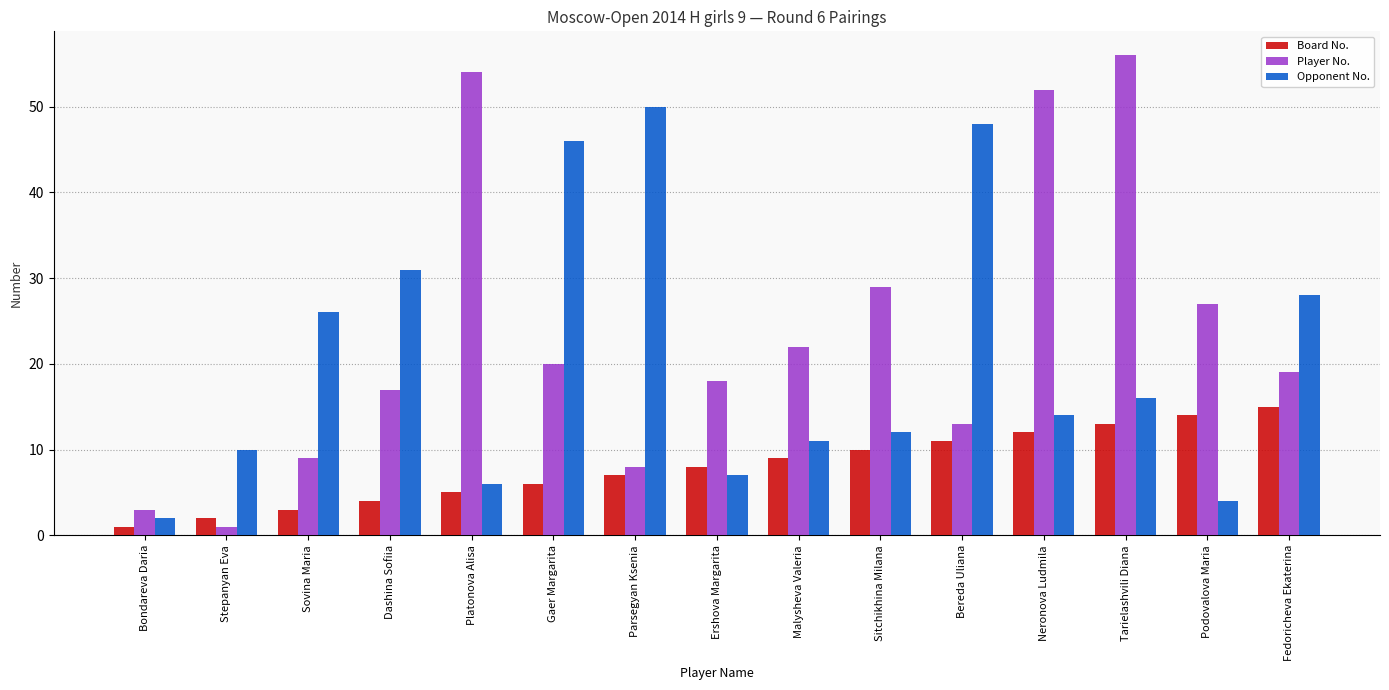

Between Stepanyan Eva and Sovina Maria, which series saw the biggest shift?

Opponent No.